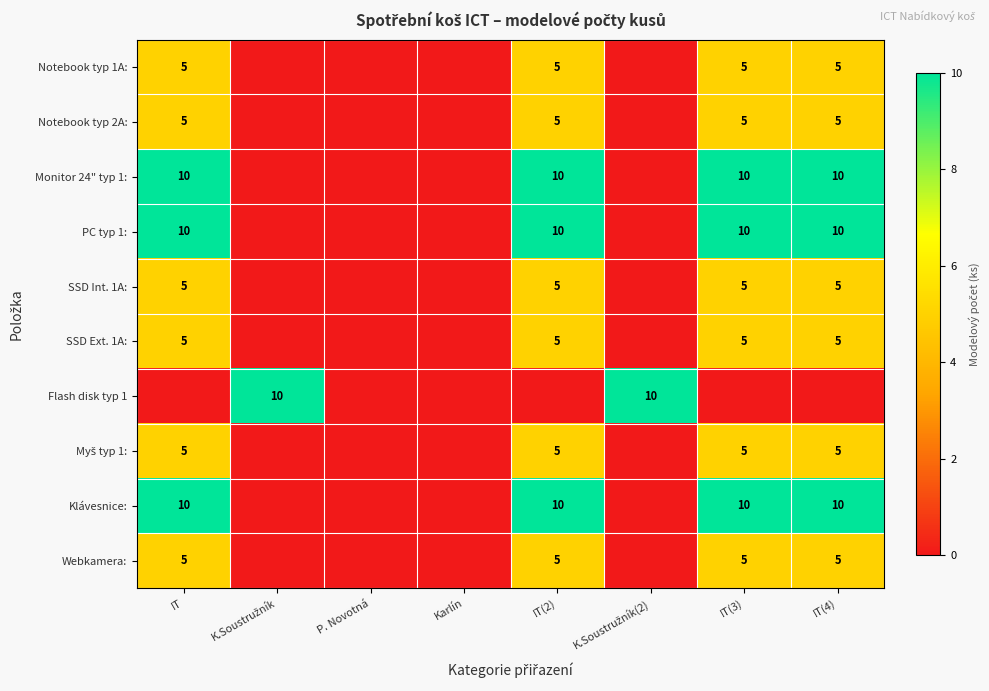

True or false: Webkamera: has a value of 3 at IT(3).

False